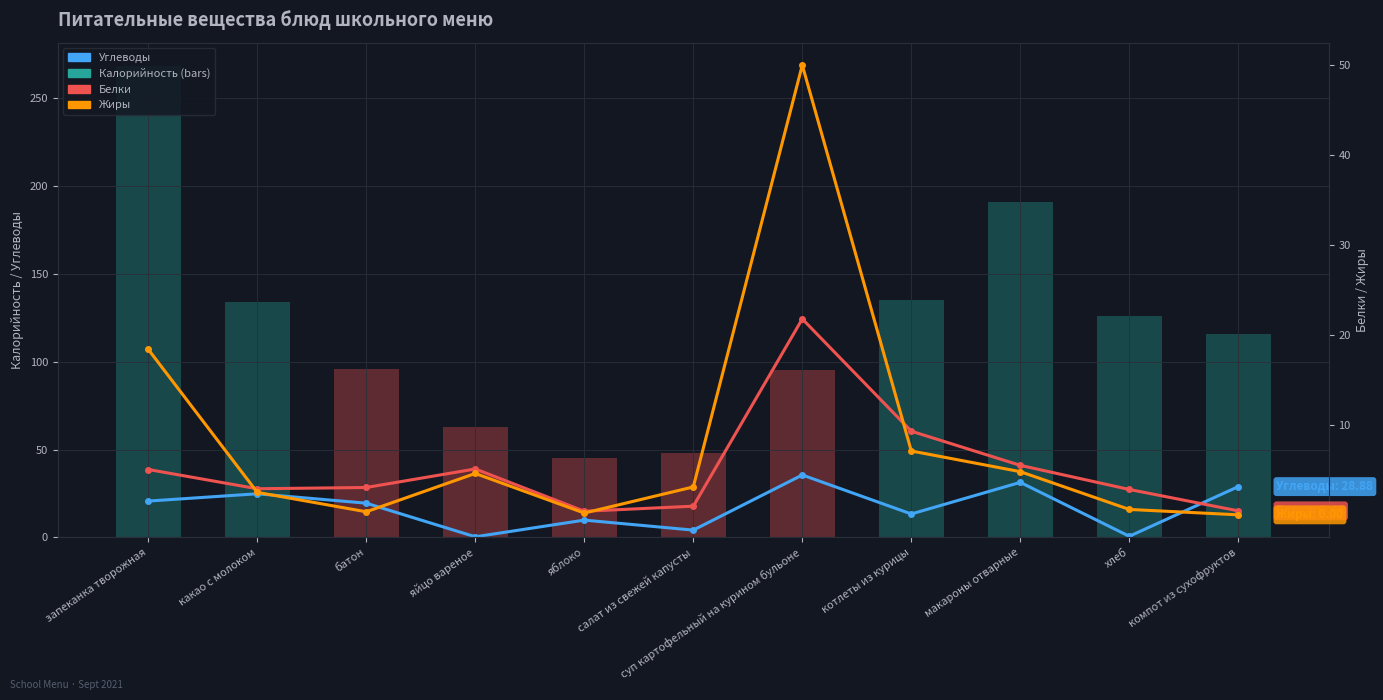

Rank the categories by Жиры value from lowest to highest.

компот из сухофруктов, яблоко, батон, хлеб, какао с молоком, салат из свежей капусты, яйцо вареное, макароны отварные, котлеты из курицы, запеканка творожная, суп картофельный на курином бульоне